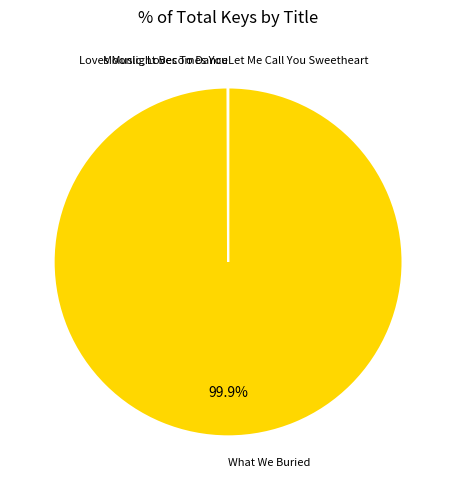

What is the majority slice?

What We Buried